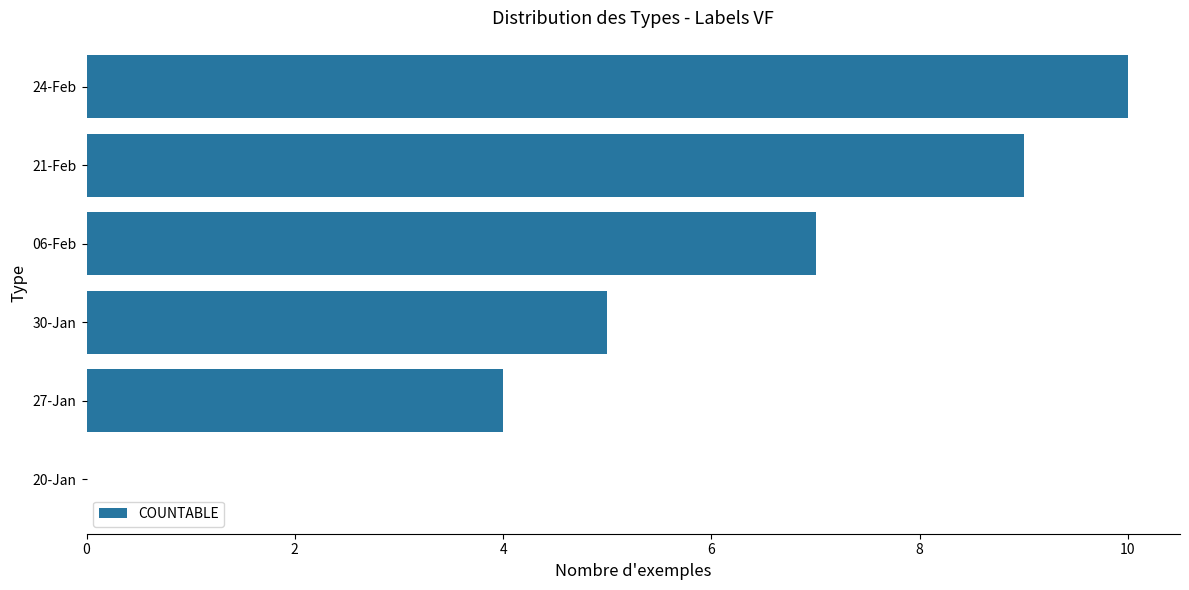

How many positive values are there?

5